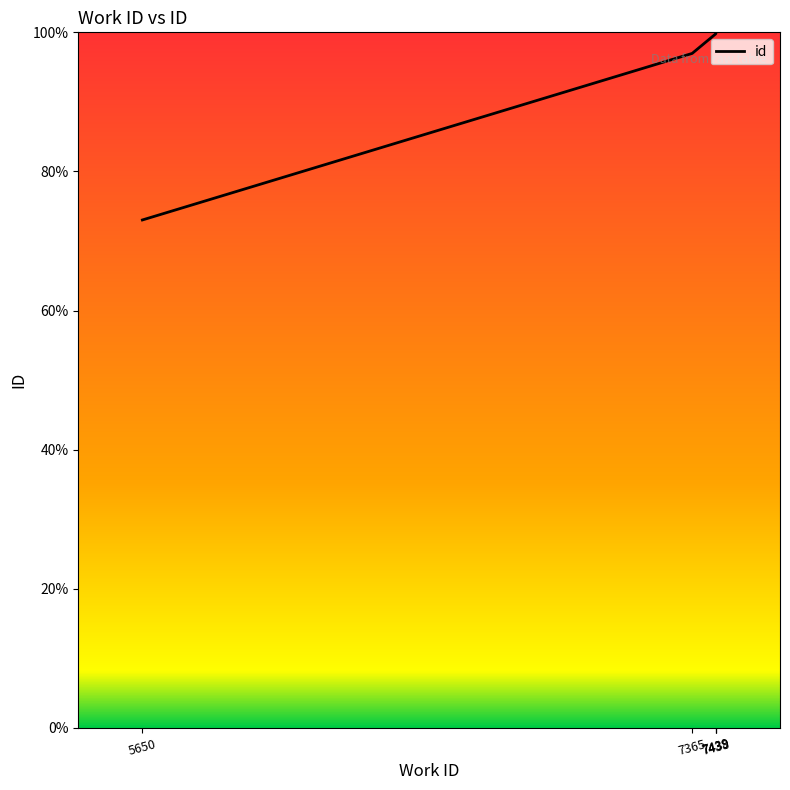

Which has a higher value, 5650 or 7365?

7365